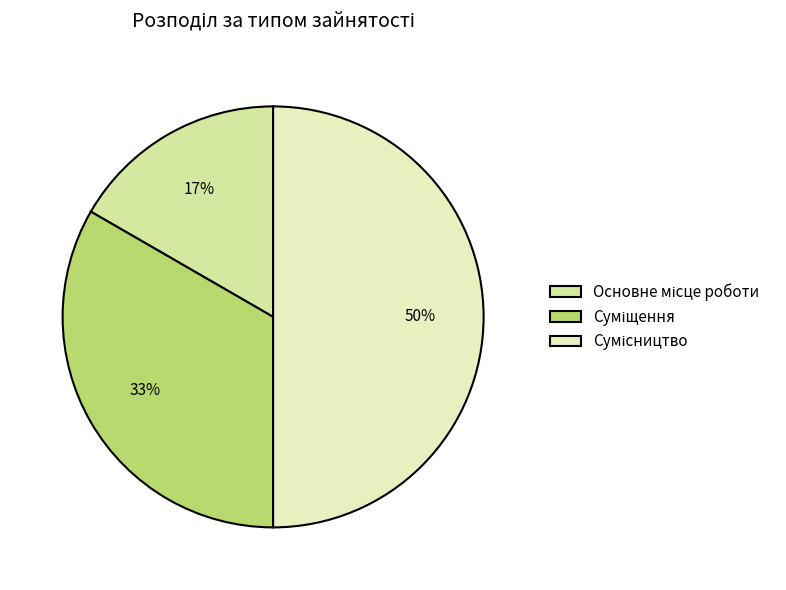

To the nearest percent, what portion does Сумісництво represent?

50%